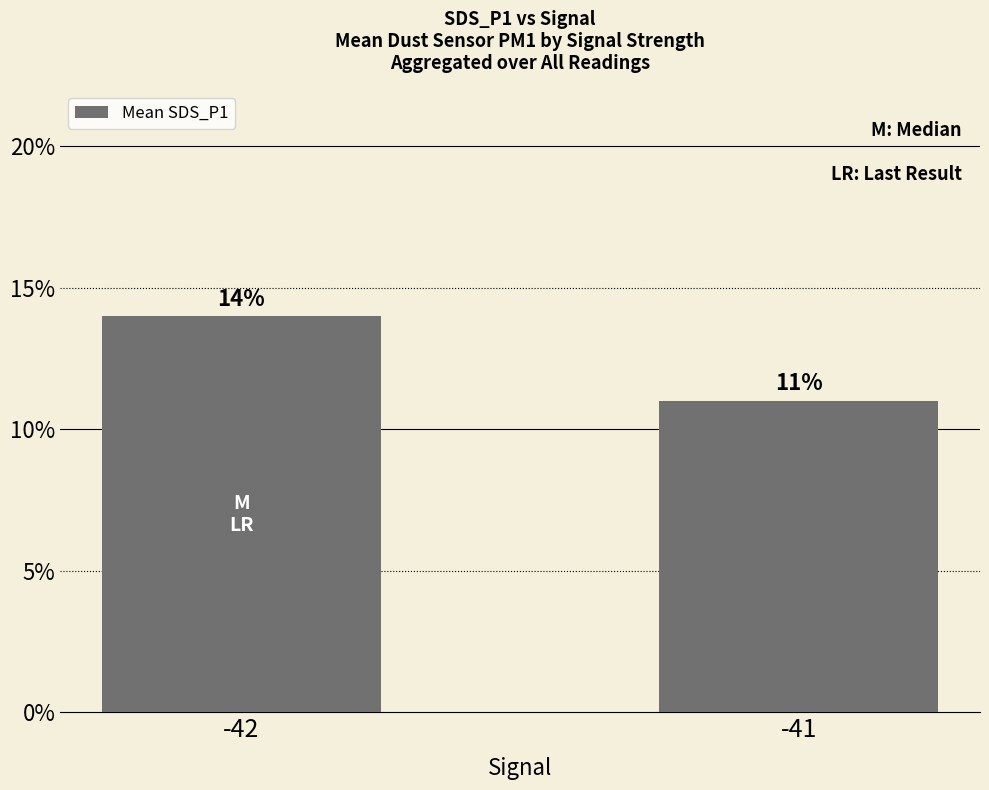

Does the chart contain any negative values?

No